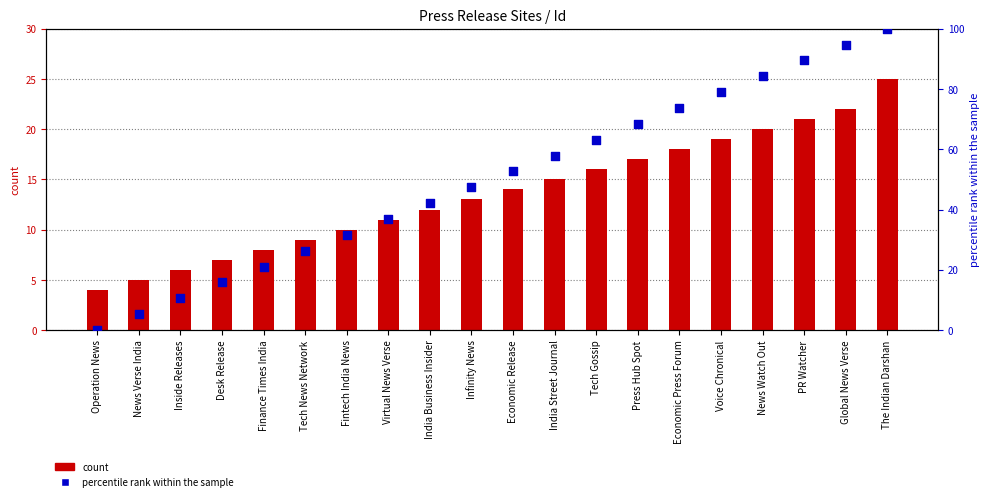

Is the value of count at Economic Press Forum greater than the value of percentile rank within the sample at Tech News Network?

No